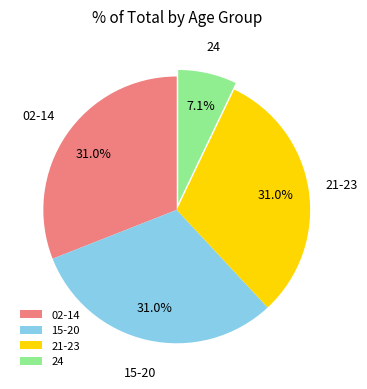

Approximately how many times larger is the value at 15-20 compared to 21-23?

1.0